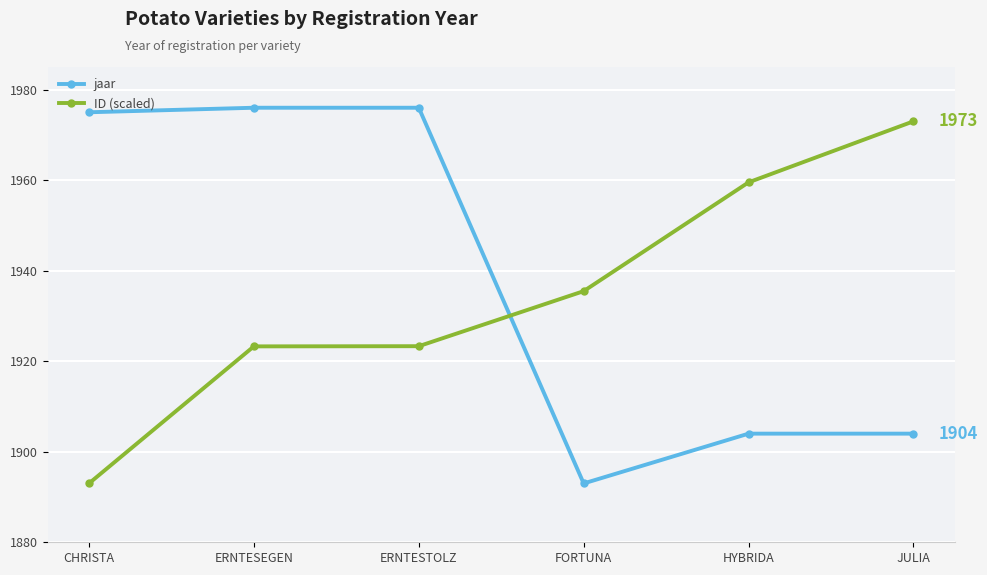

What is the label of the 6th point from the right?

CHRISTA